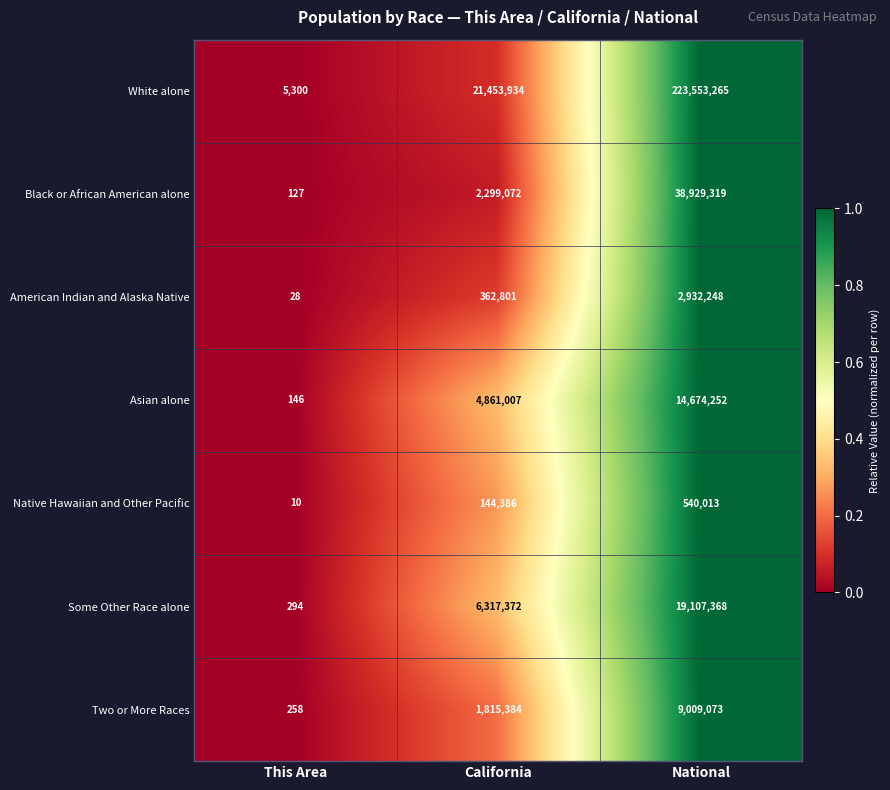

Where is Two or More Races nearest to the value 4504665?

California